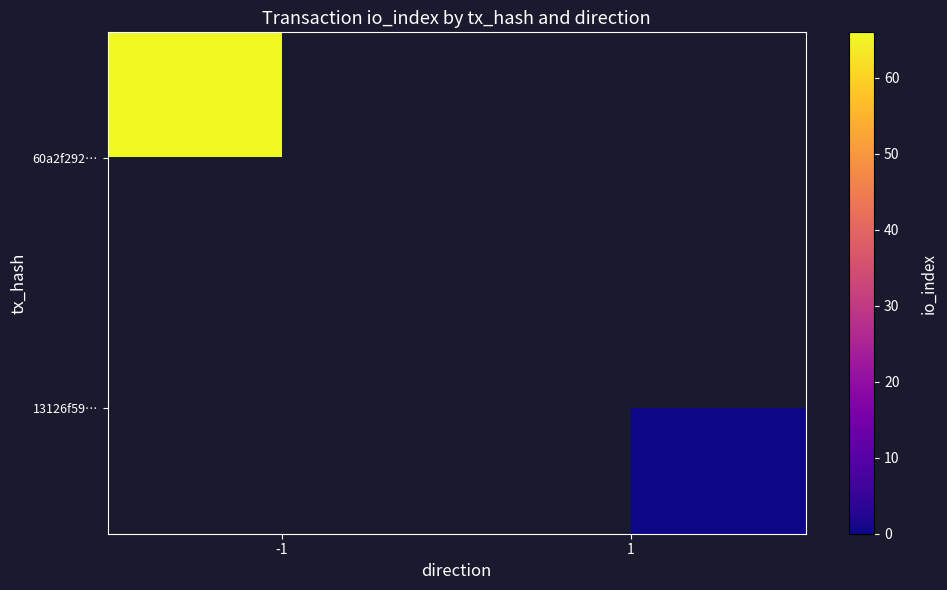

Is the value of 60a2f292… at 1 greater than the value of 13126f59… at -1?

No